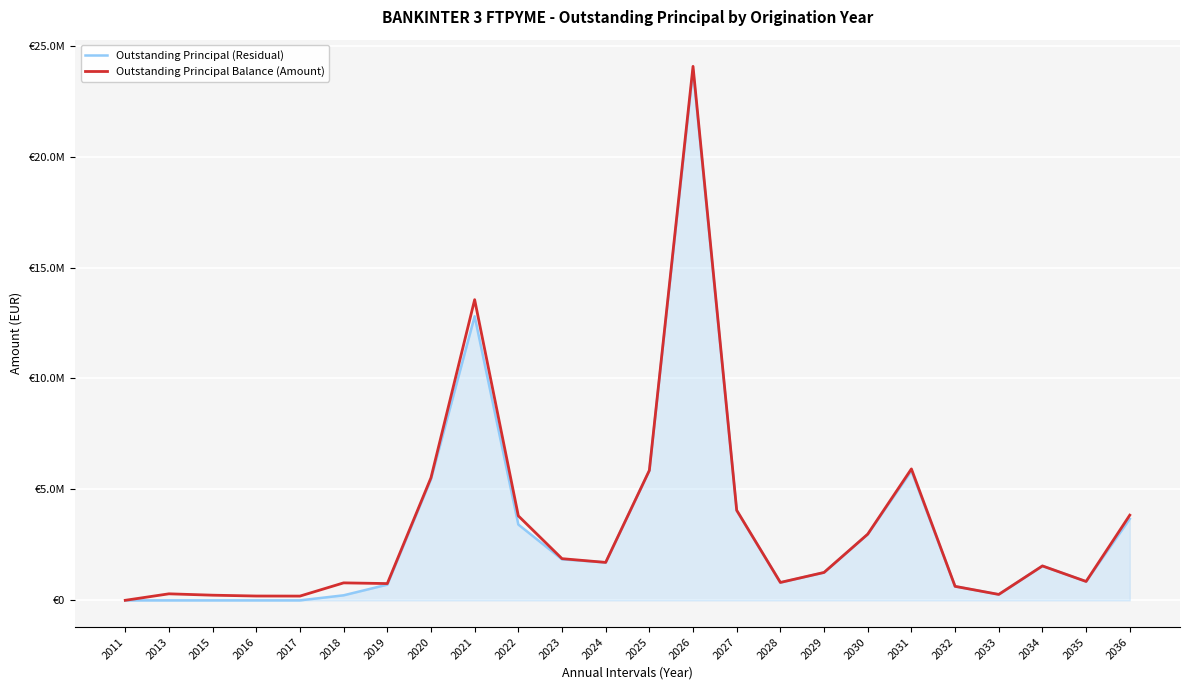

What are all the series names shown in the legend?

Outstanding Principal (Residual), Outstanding Principal Balance (Amount)